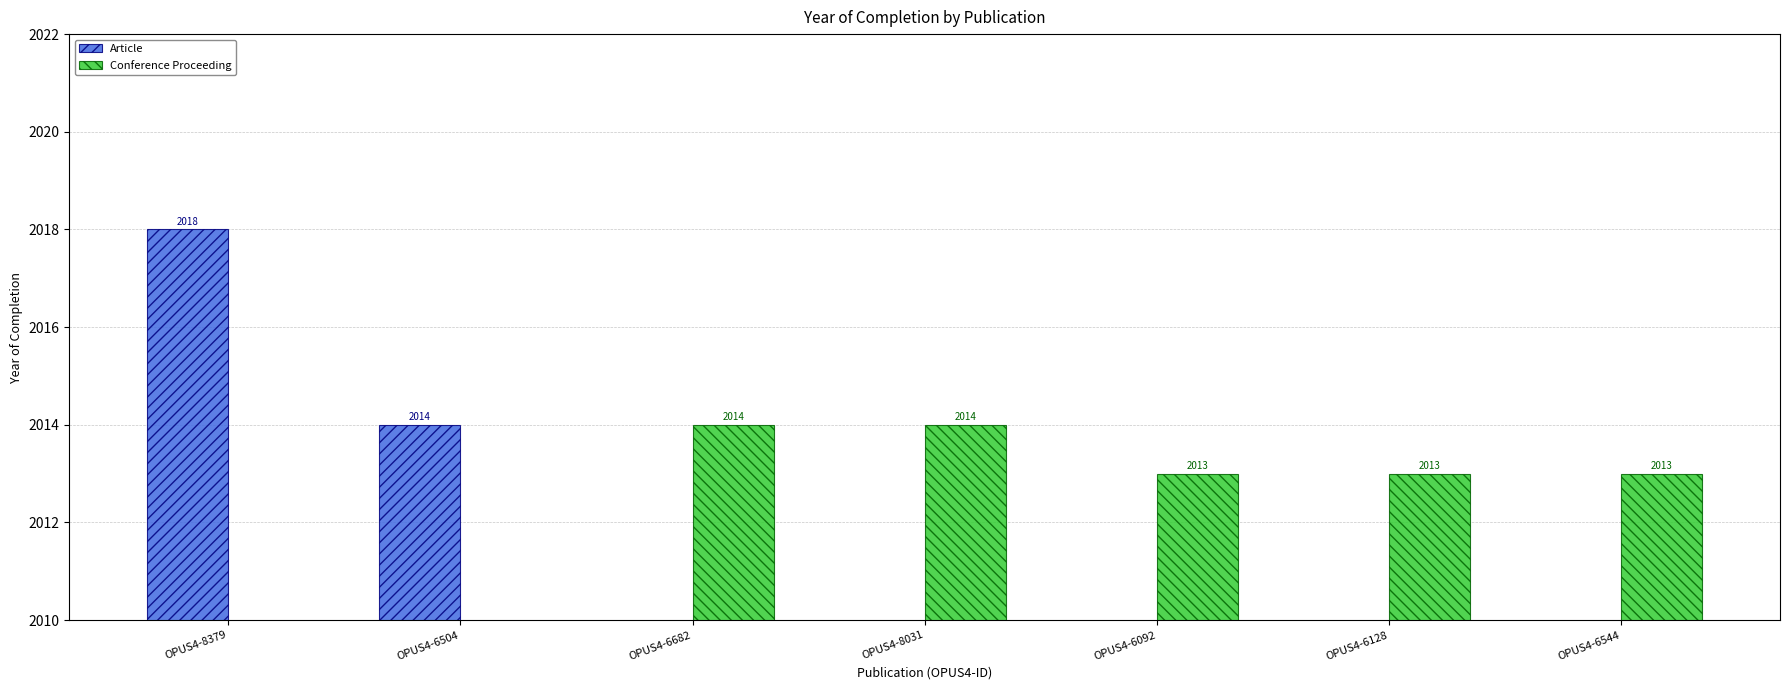

Are the bars horizontal?

No